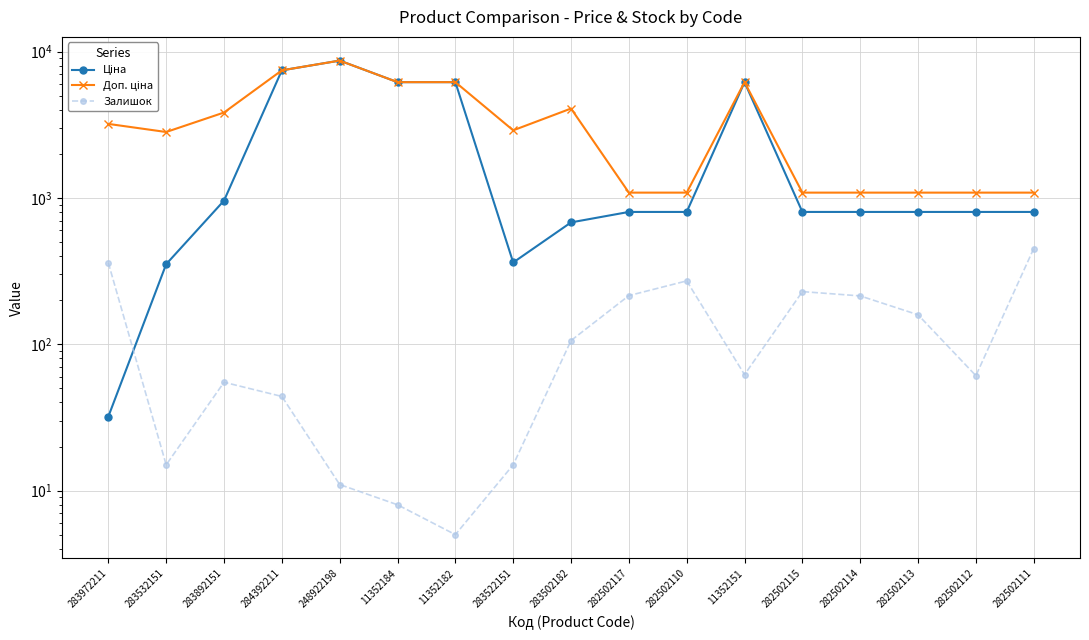

What is the difference between the Залишок values at 11352184 and 283892151?

47.0